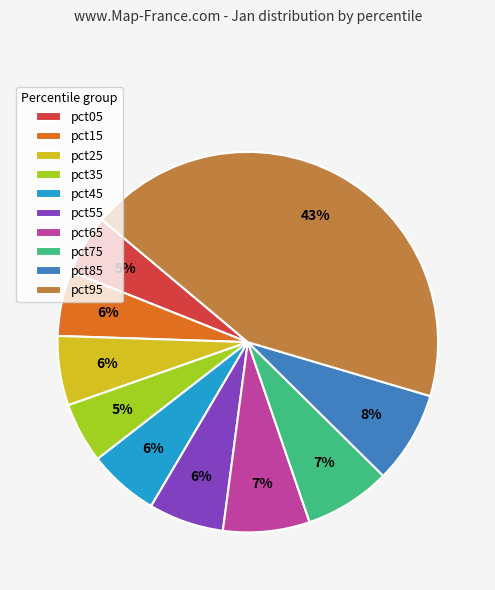

Does any single category account for the majority?

No